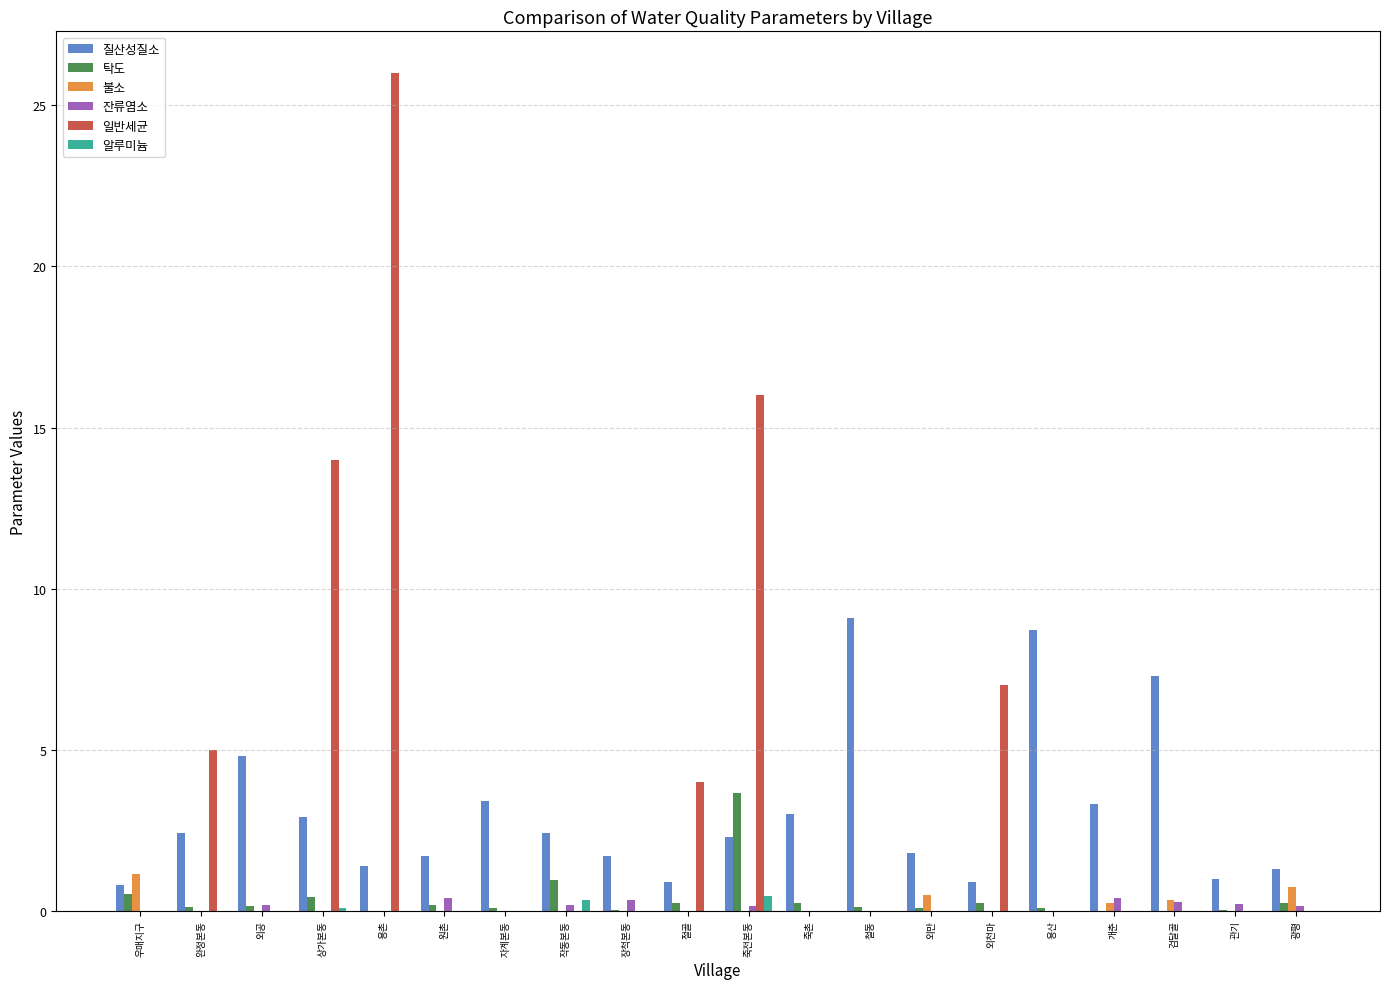

At which category is the sum across all series the highest?

용촌